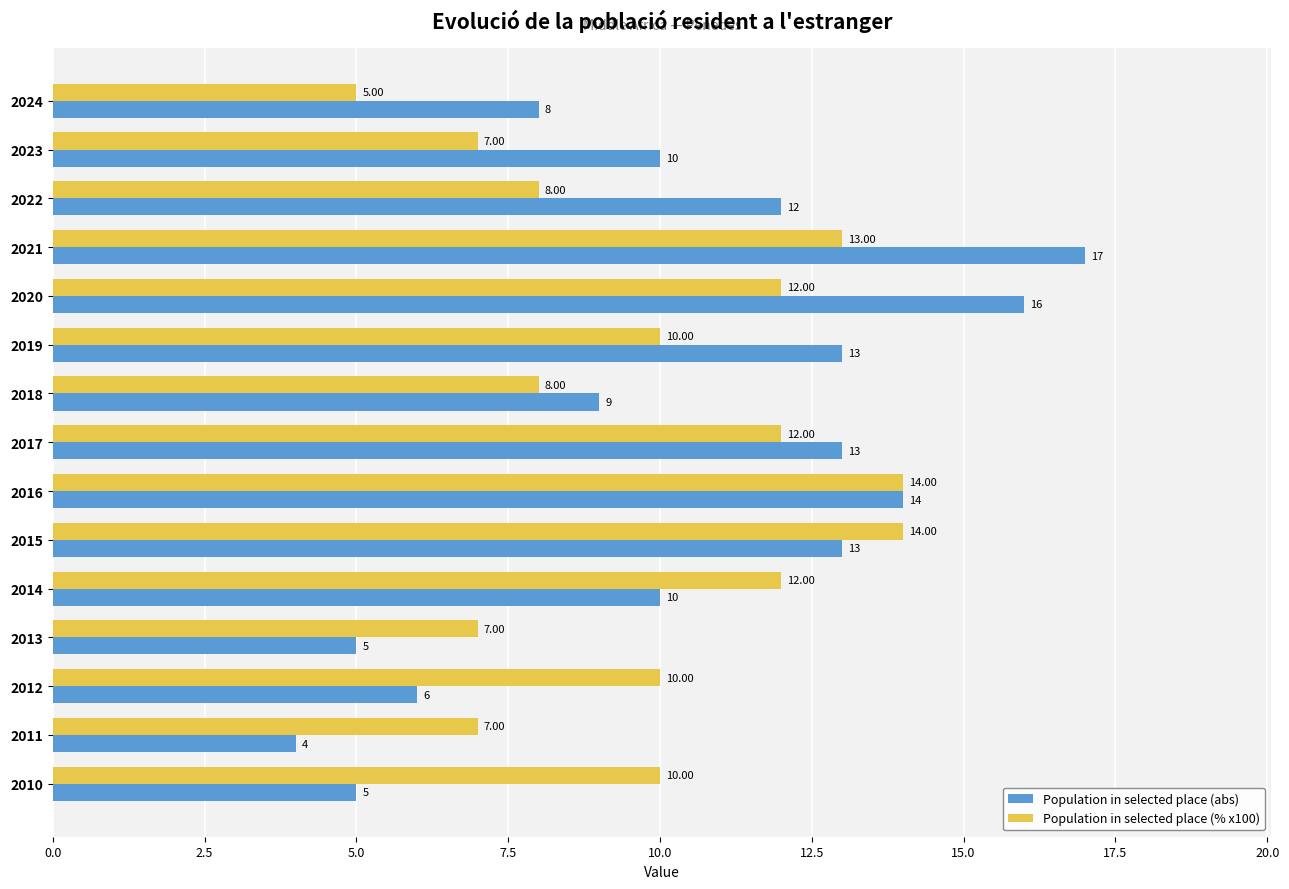

How many series are shown in this chart?

2